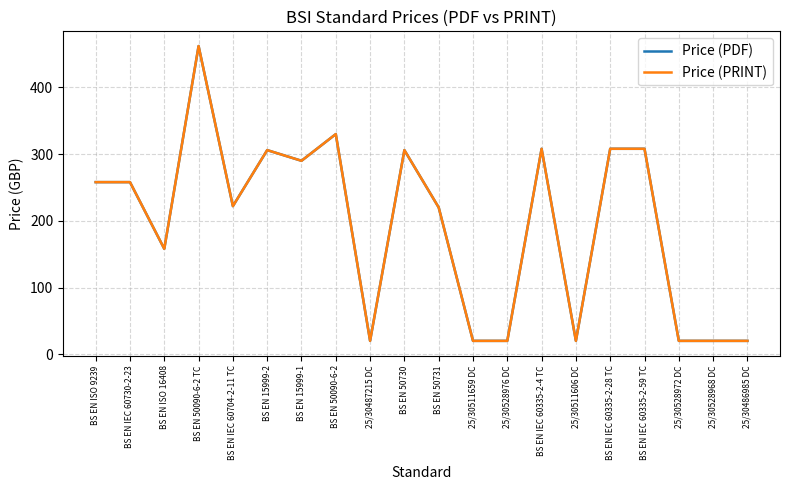

What is the difference between the Price (PRINT) values at BS EN 15999-1 and BS EN 50090-6-2?

40